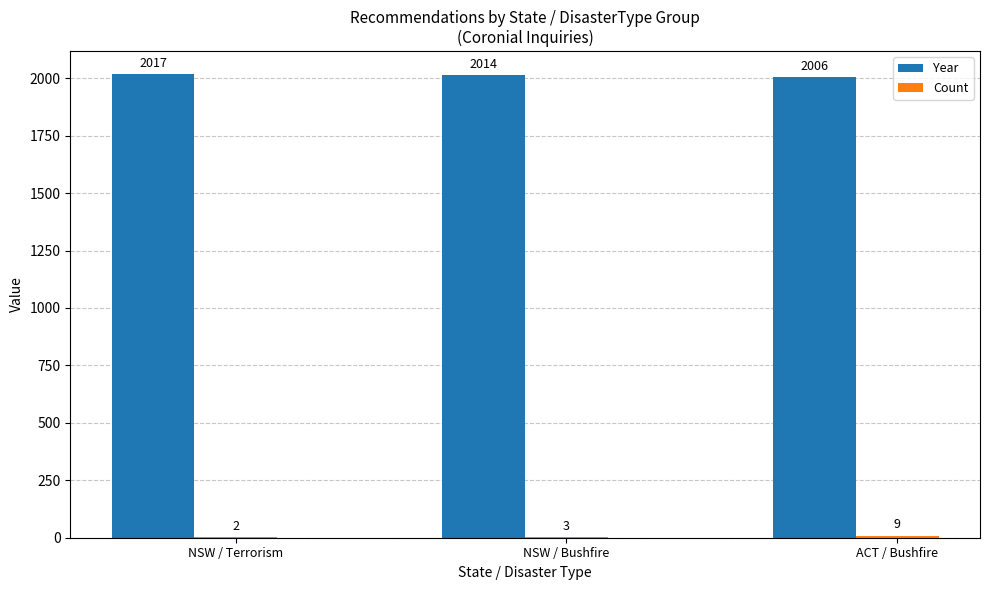

Is it true that Year equals 2006 at ACT / Bushfire?

True